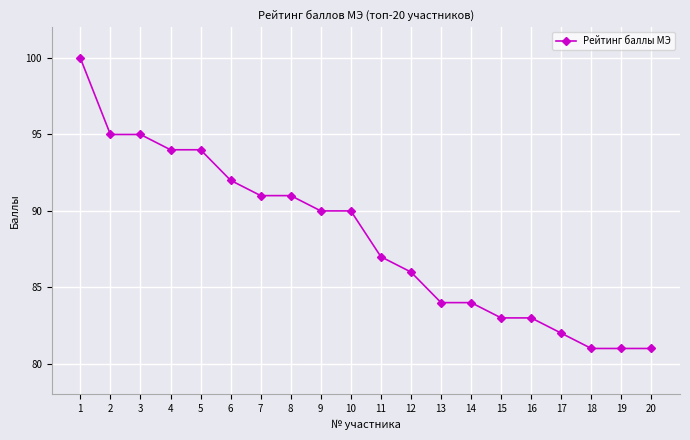

What is the difference between the maximum and minimum values?

19